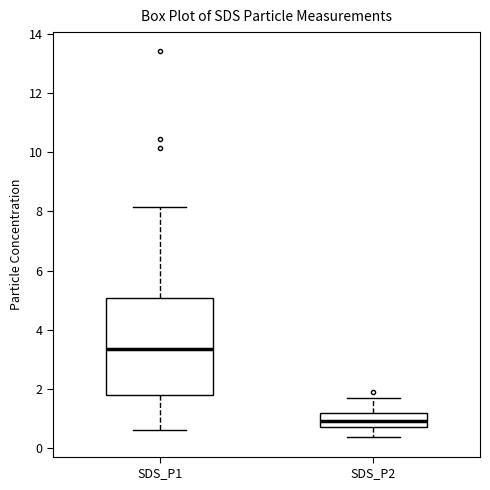

Where does the lower whisker of the box for SDS_P2 end on the y-axis? The values are not printed on the chart, so give them approximately, as read against the axis.

0.4